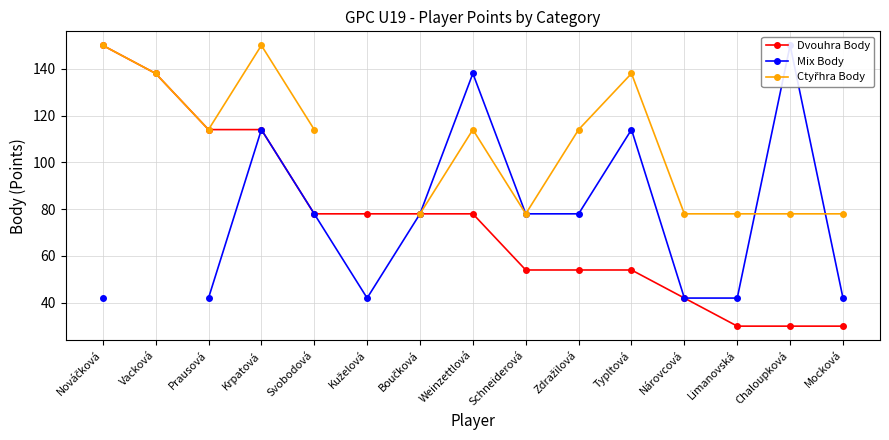

How many series are shown in this chart?

3